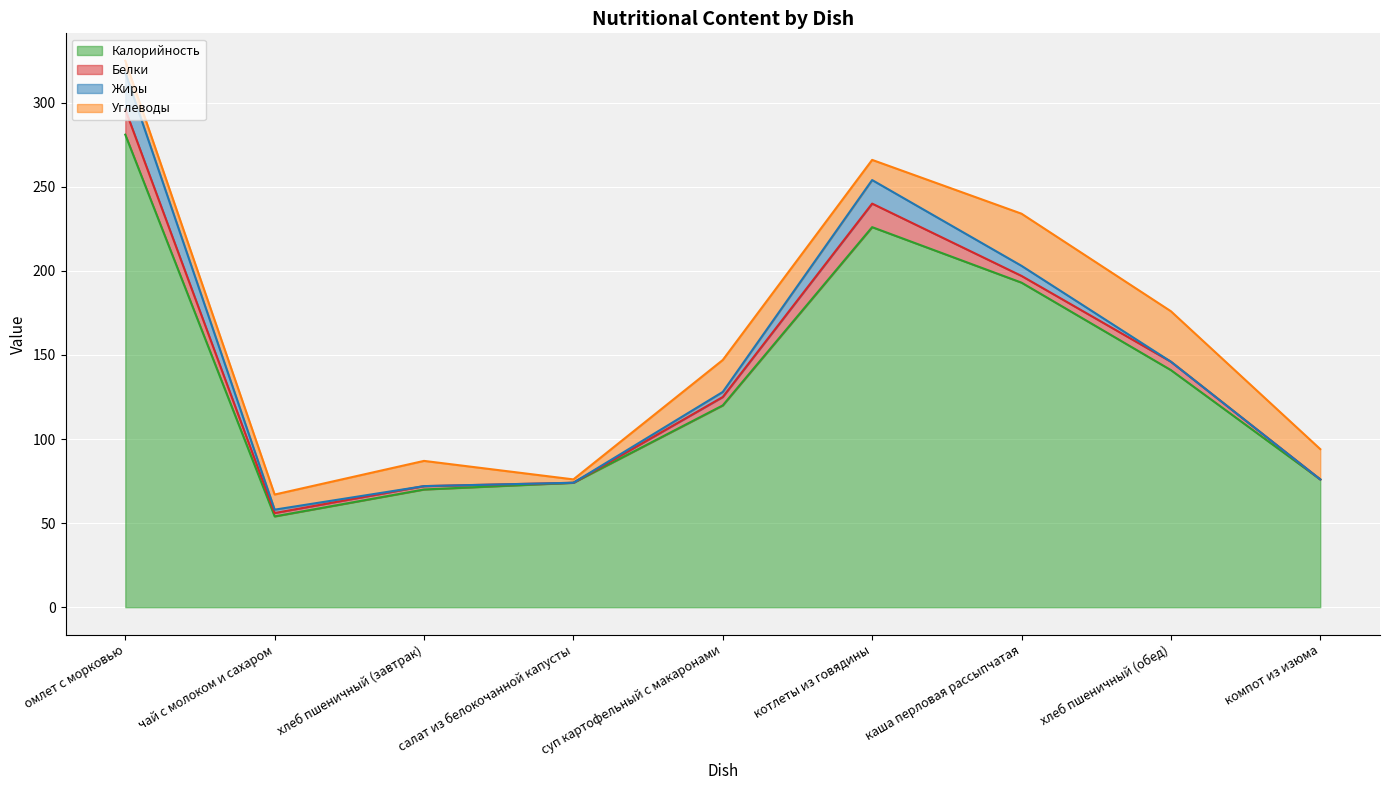

What are all the series names shown in the legend?

Калорийность, Белки, Жиры, Углеводы